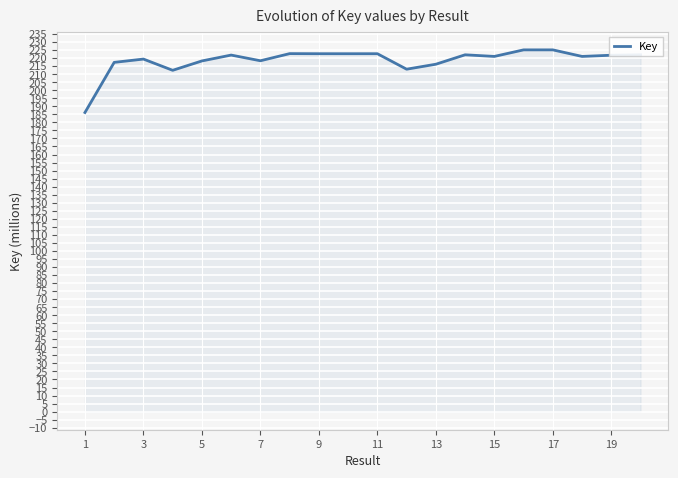

What is the maximum value shown in the chart?

225.1